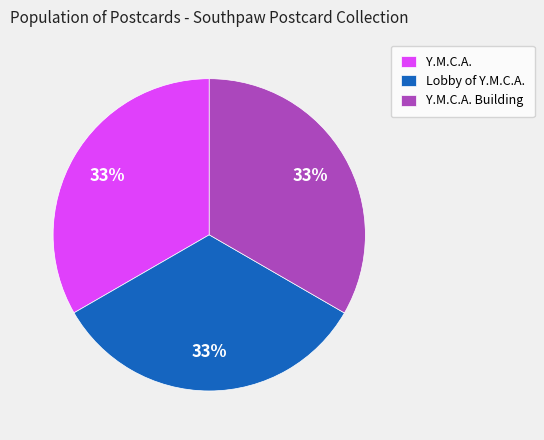

How many slices are in this pie chart?

3